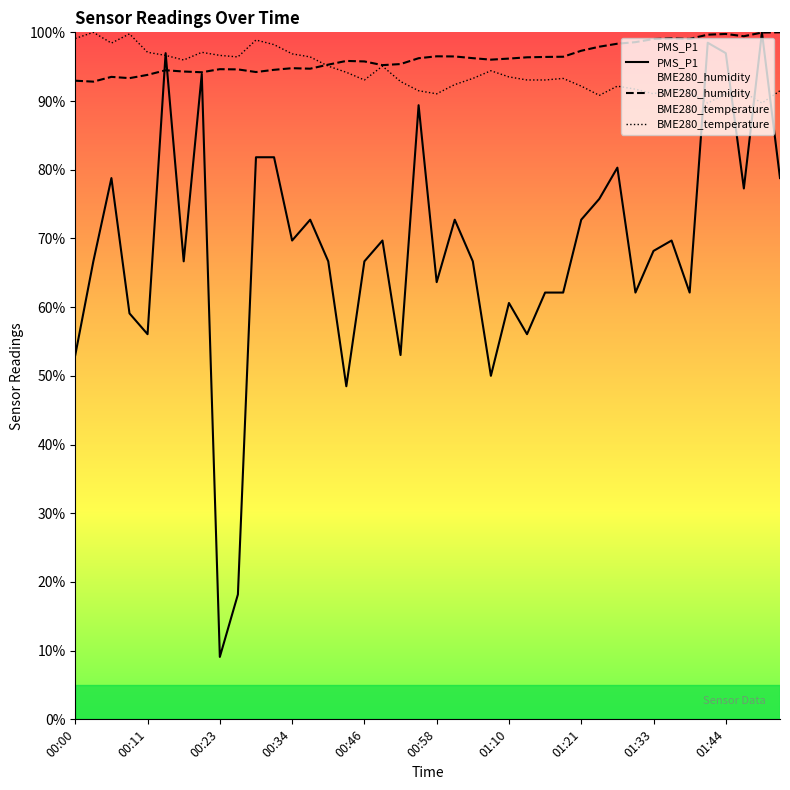

Between 01:10 and 28, which series saw the biggest shift?

PMS_P1